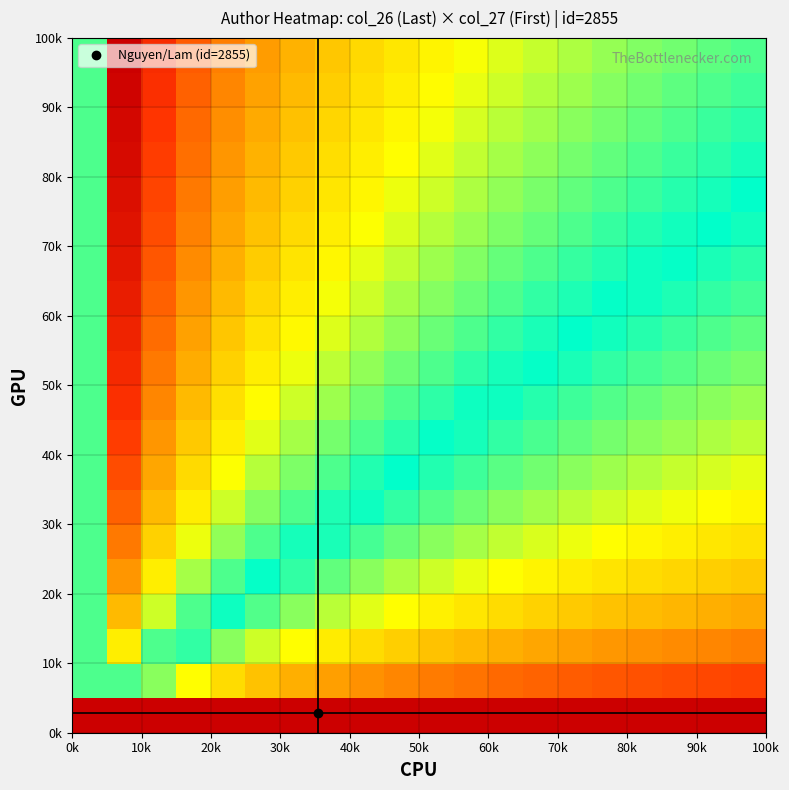

At how many categories does at least one series exceed 1?

20